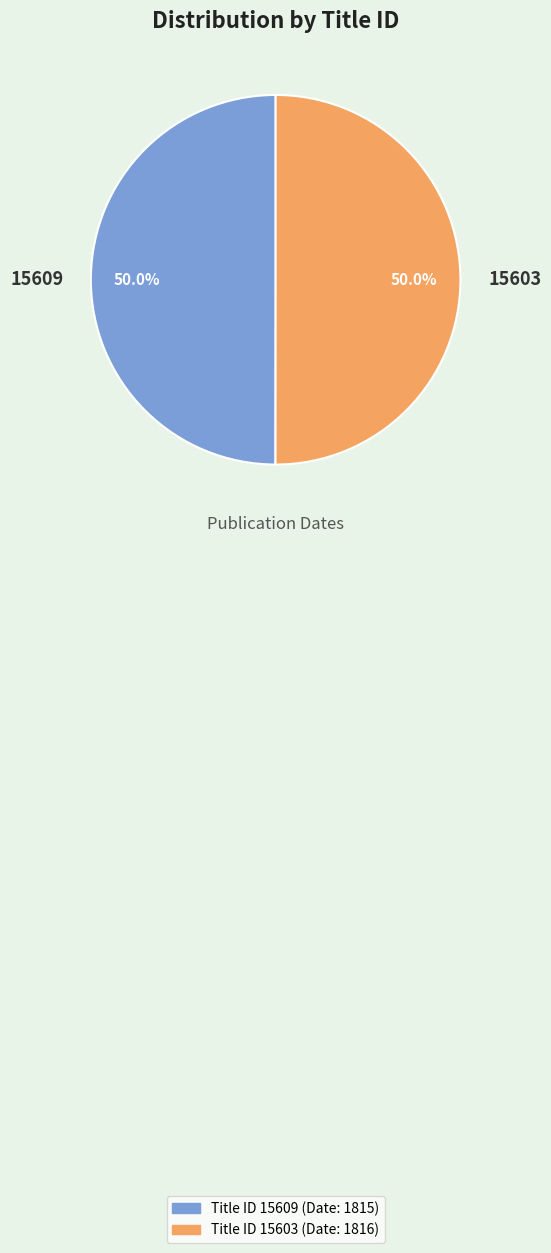

How many segments does this pie chart have?

2